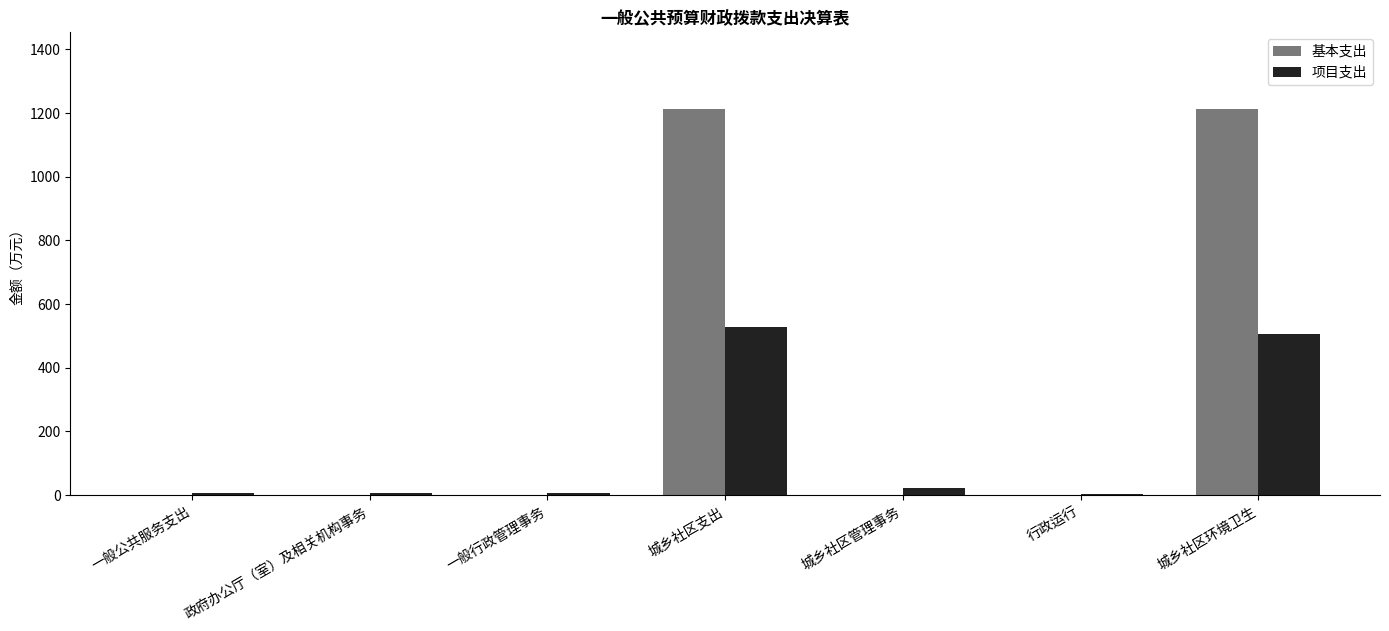

Is the value of 项目支出 at 城乡社区支出 greater than the value of 基本支出 at 城乡社区环境卫生?

No